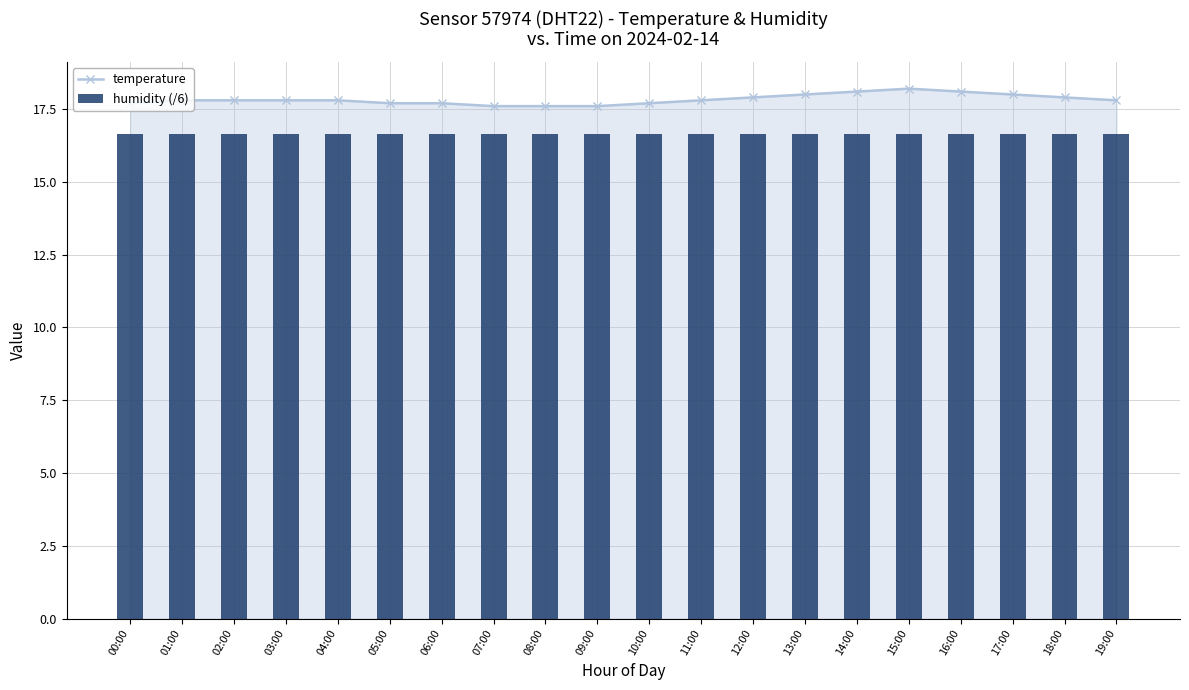

What is the maximum value for humidity (/6)?

16.7